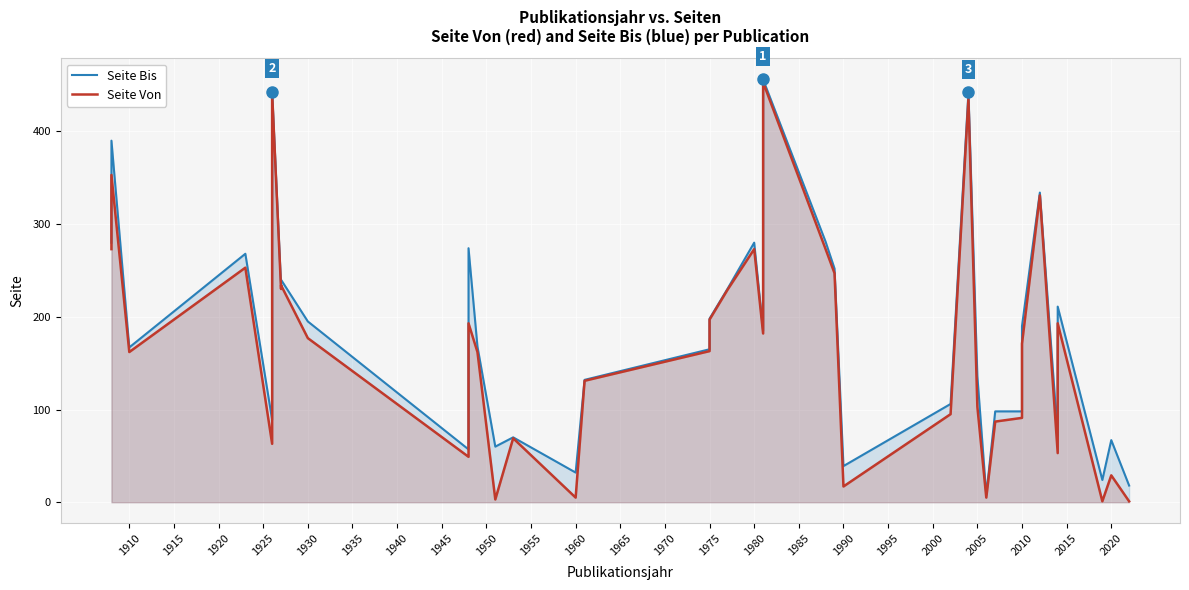

How many data points in Seite Von are less than 171?

19